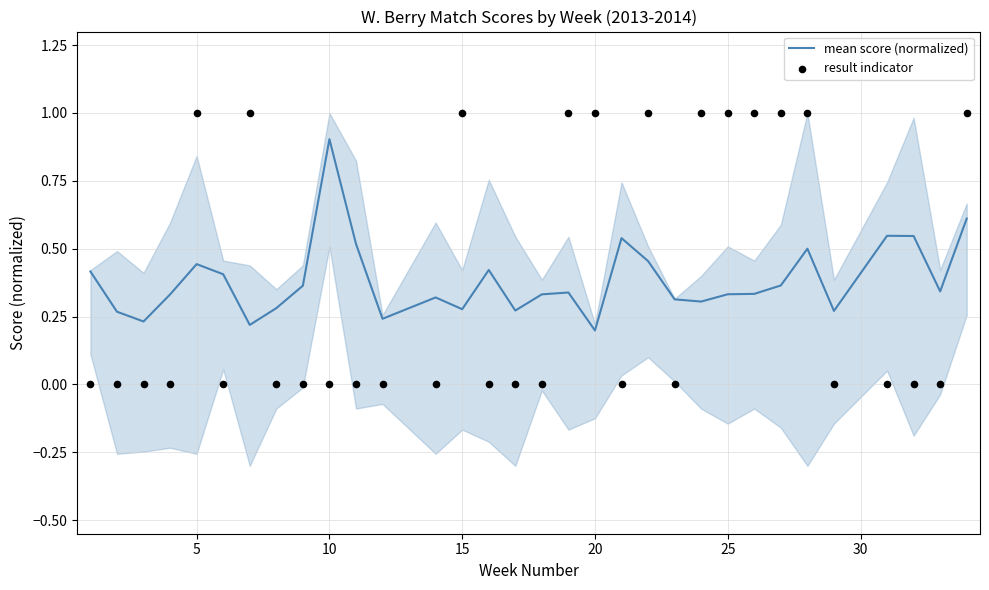

Which series has the largest total across all categories?

mean score (normalized)